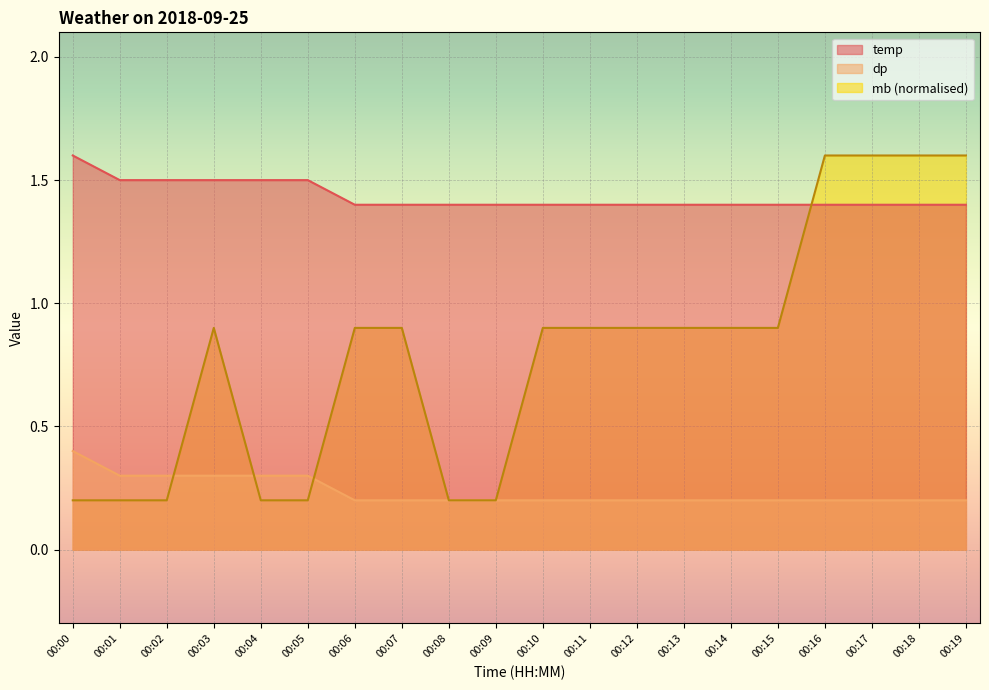

What is the difference between the maximum and minimum values in the mb series?

1.4